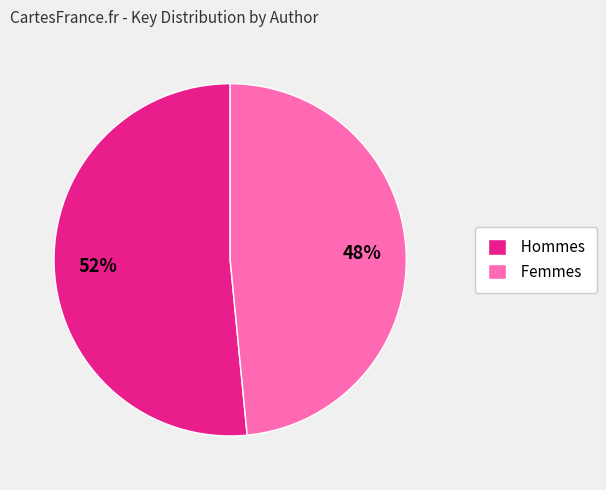

To the nearest percent, what is the average slice percentage?

50%